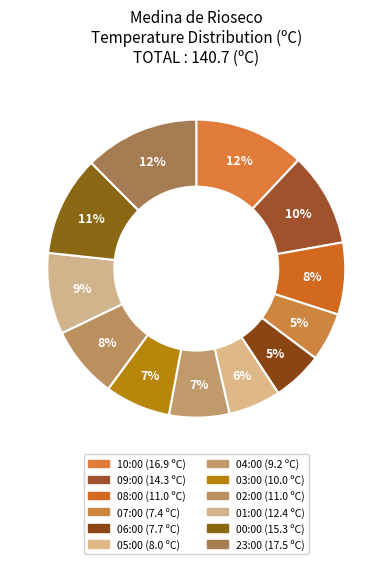

How many slices are in this pie chart?

12